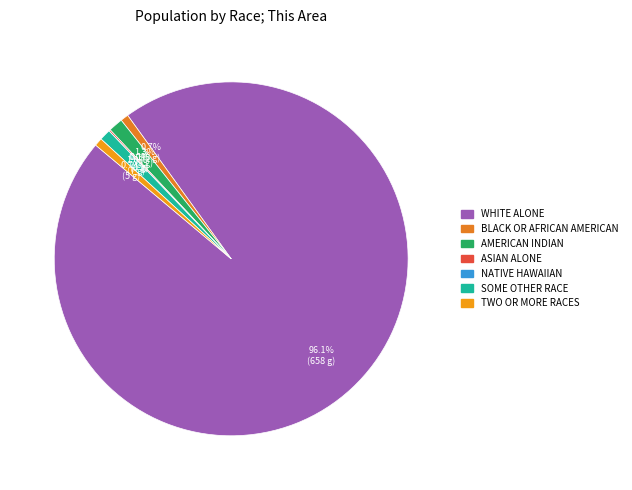

To the nearest percent, what percentage of the pie is Two or More Races?

1%